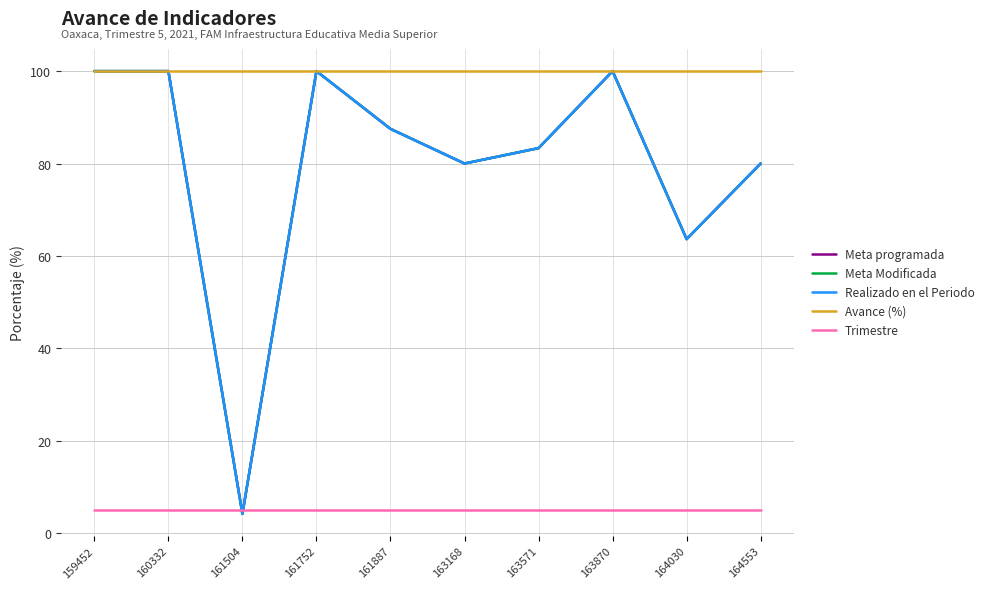

What is the total value across all series at 164030?

295.9